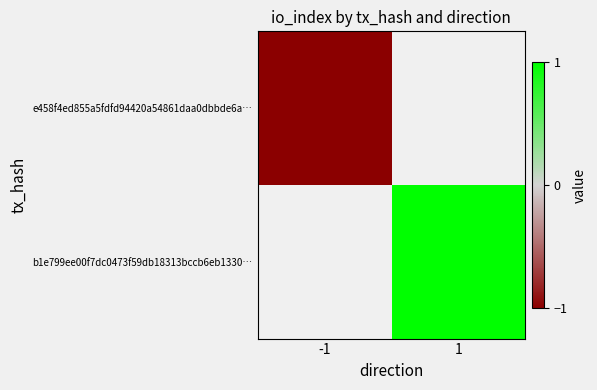

Is the value of b1e799ee00f7dc0473f59db18313bccb6eb1330… at 1 greater than the value of e458f4ed855a5fdfd94420a54861daa0dbbde6a… at 1?

No